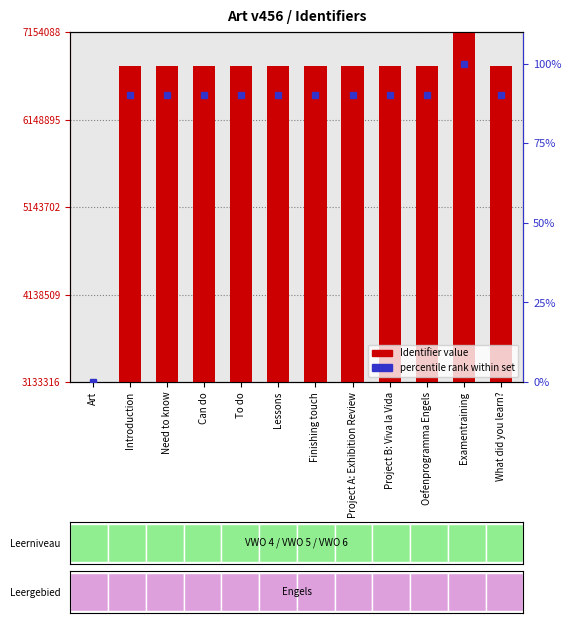

What is the label of the 4th bar from the right?

Project B: Viva la Vida